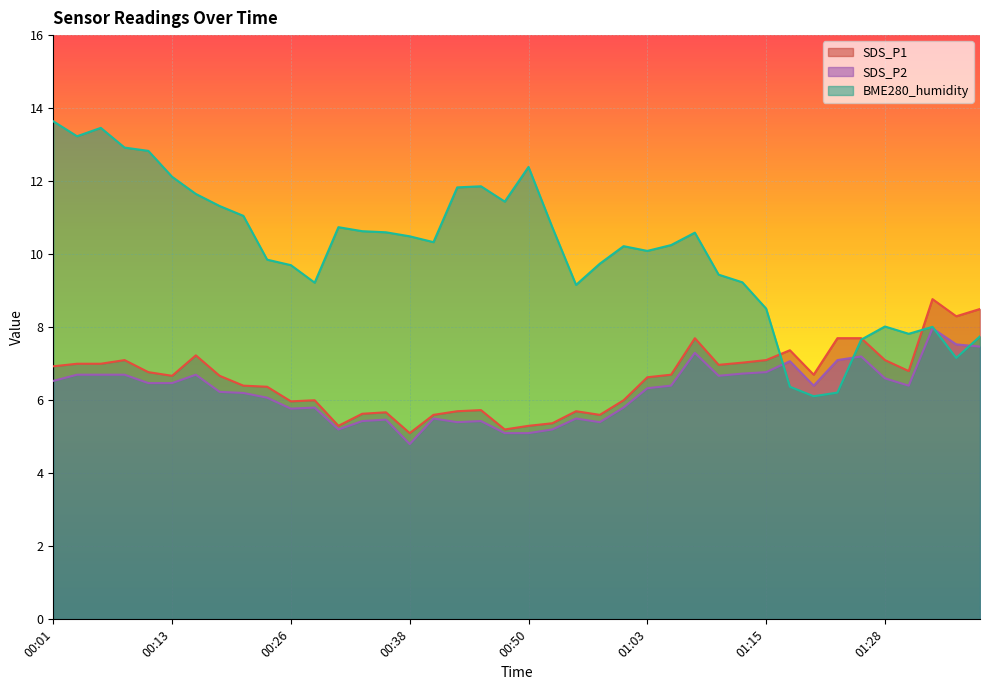

At which category does BME280_humidity reach its first local peak?

00:06